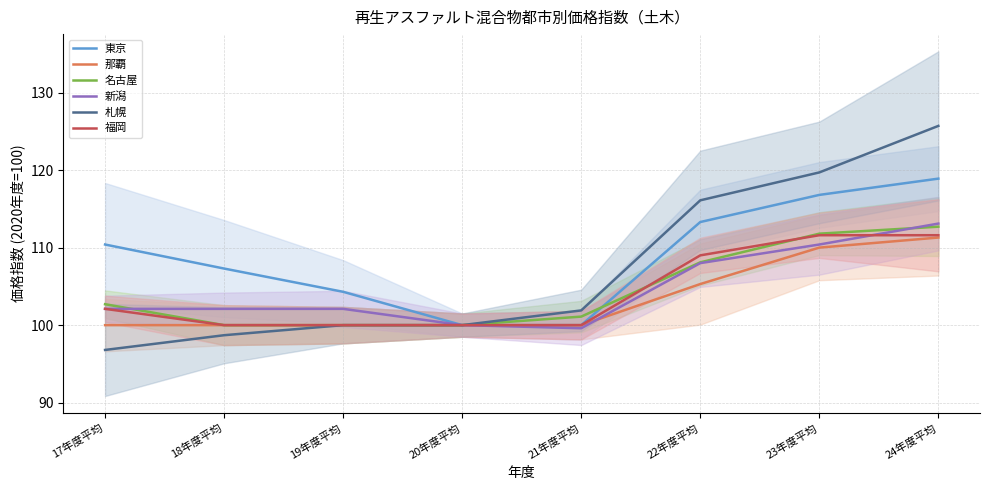

Rank the categories by 那覇 value from lowest to highest.

17年度平均, 18年度平均, 19年度平均, 20年度平均, 21年度平均, 22年度平均, 23年度平均, 24年度平均